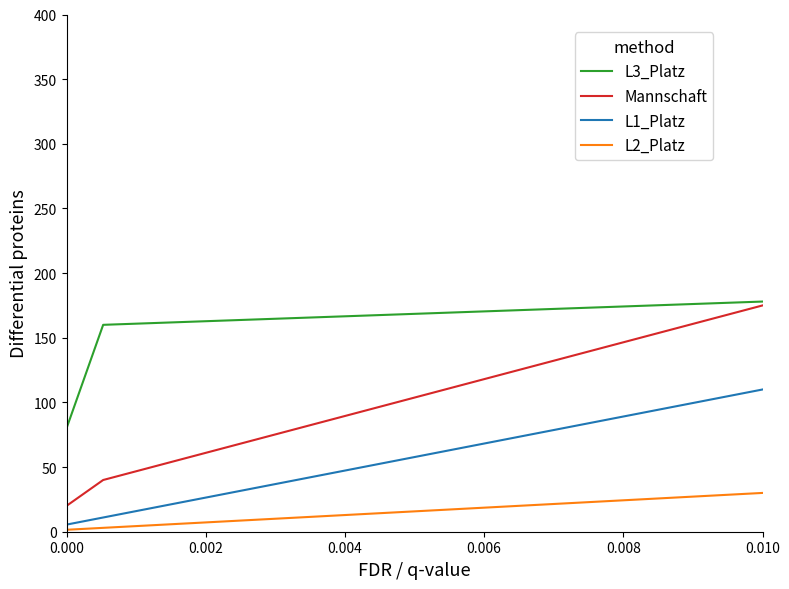

Which series has the largest range (max minus min)?

Mannschaft